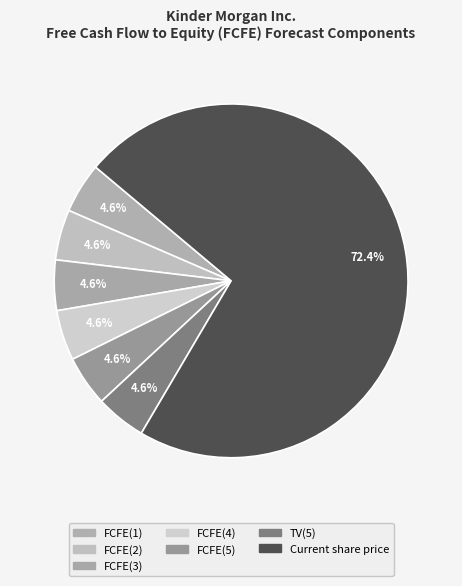

Count the number of slices in the pie.

7